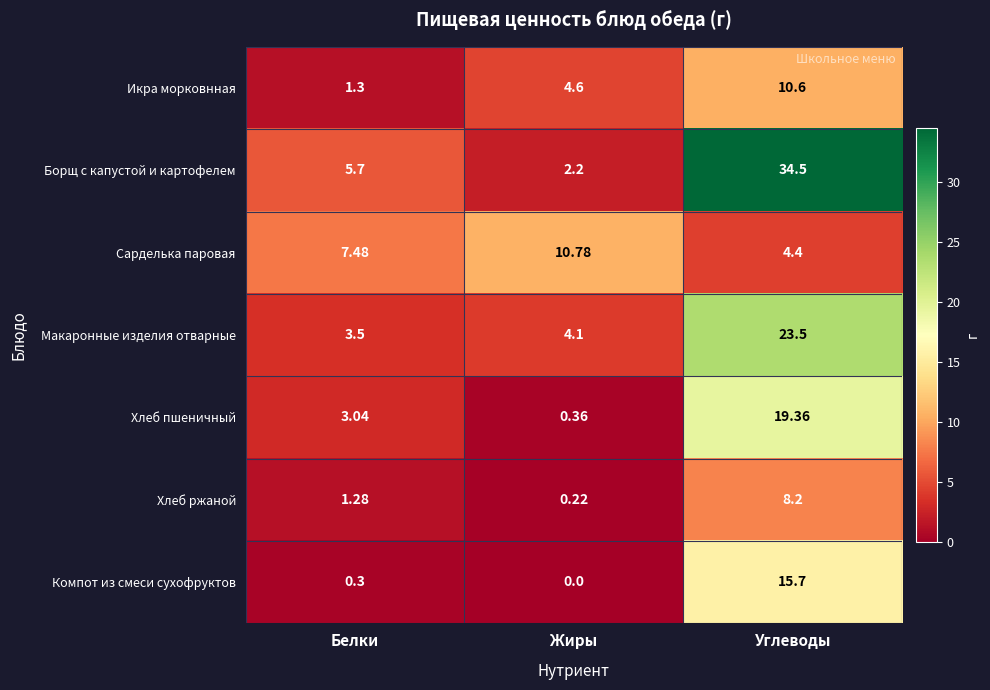

Between Белки and Углеводы, which series saw the biggest shift?

Борщ с капустой и картофелем